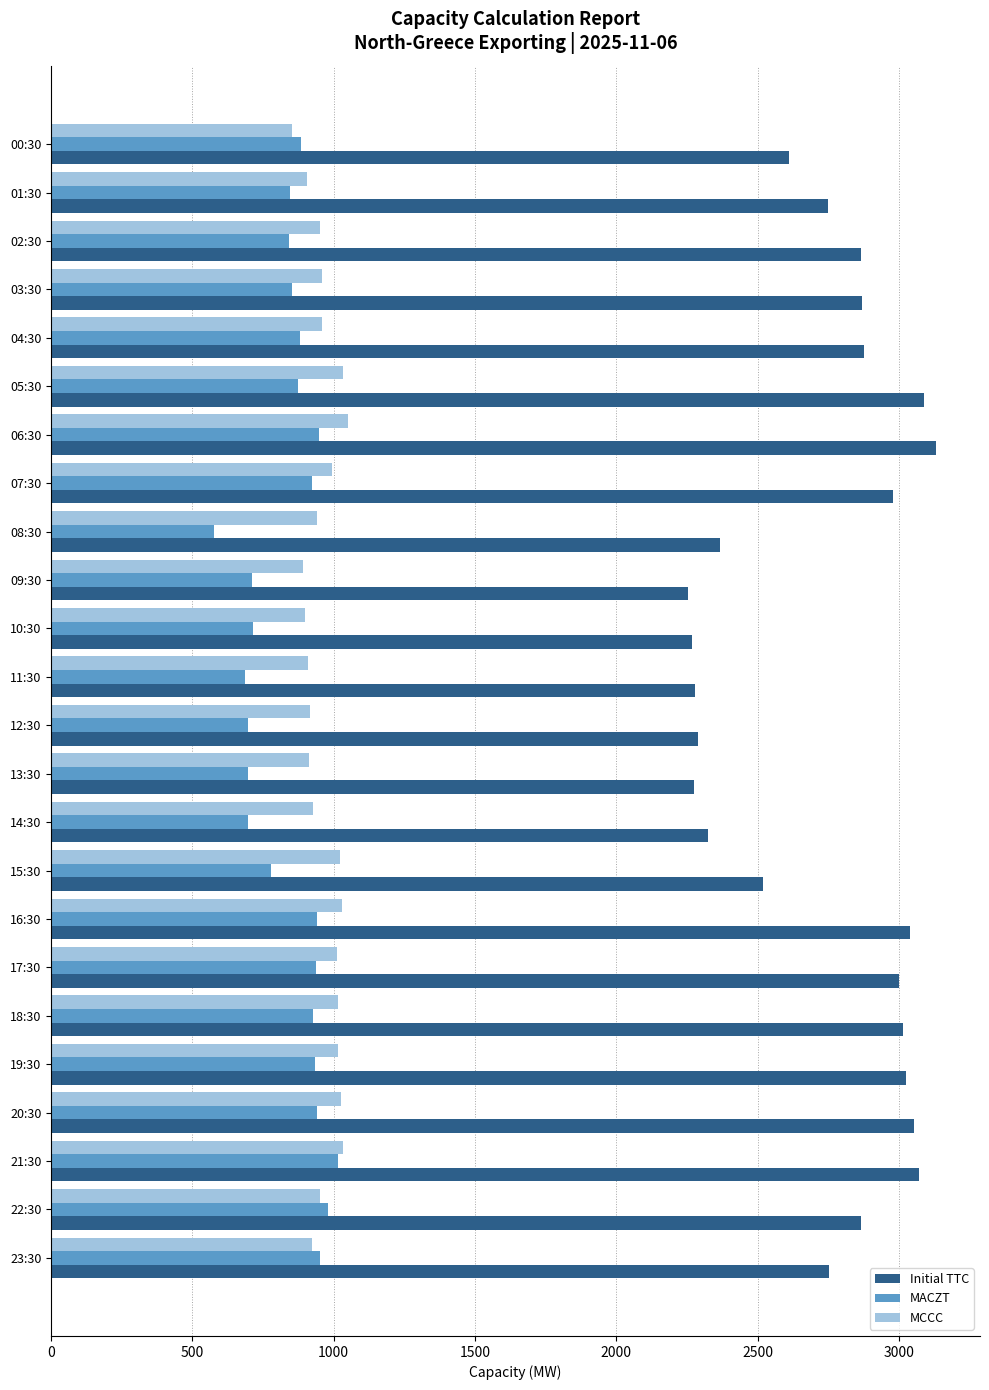

Rank the series at 15:30 from lowest to highest value.

MACZT, MCCC, Initial TTC